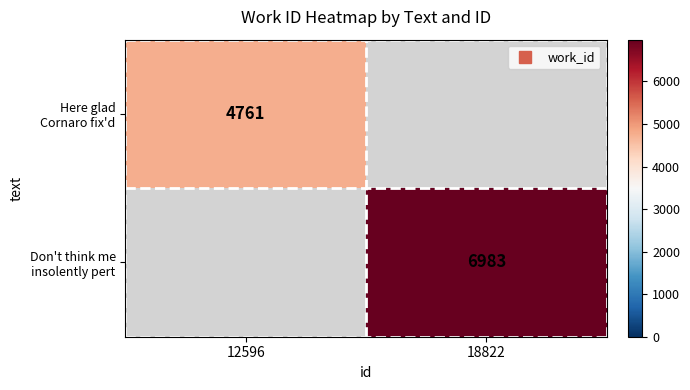

Which category has the lowest value in the Here glad Cornaro fix'd series?

12596